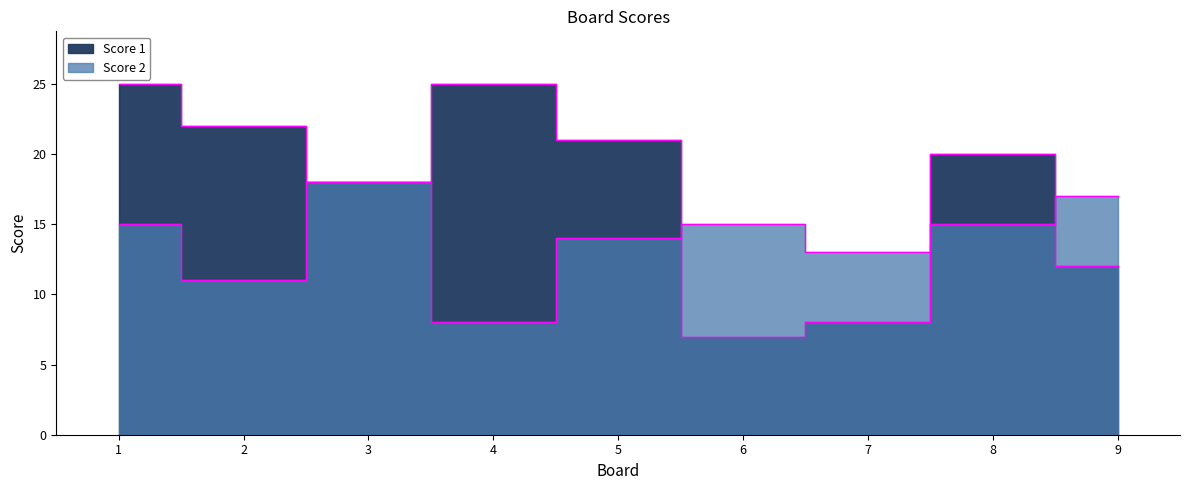

Which series ends up on top after the final intersection of Score 2 and Score 1?

Score 2